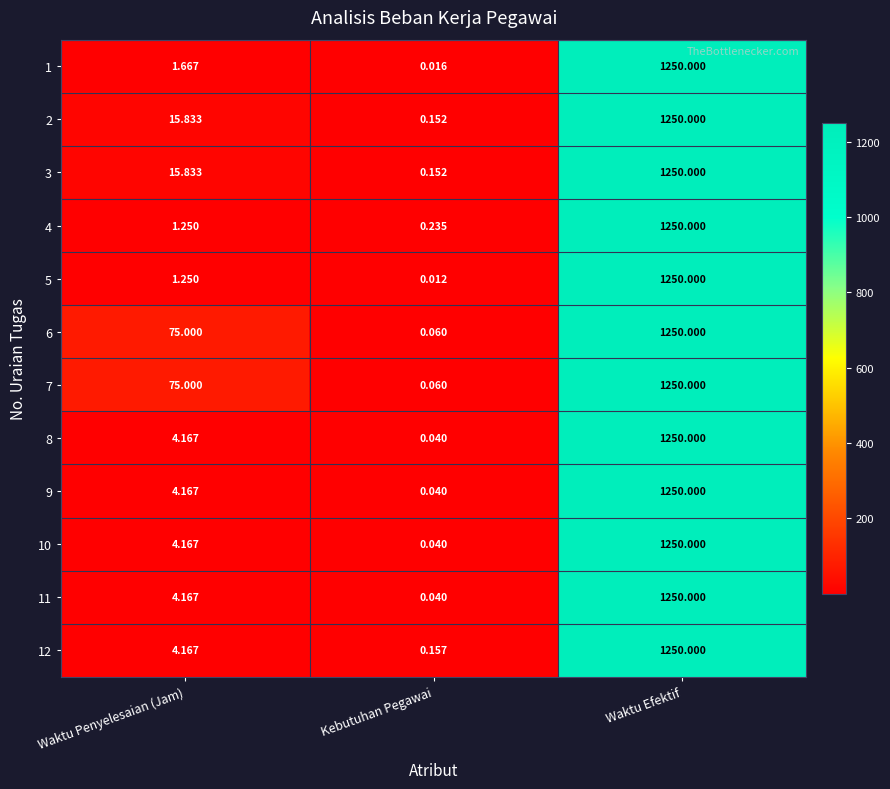

List the labels in order of 5 value, smallest first.

Kebutuhan Pegawai, Waktu Penyelesaian (Jam), Waktu Efektif